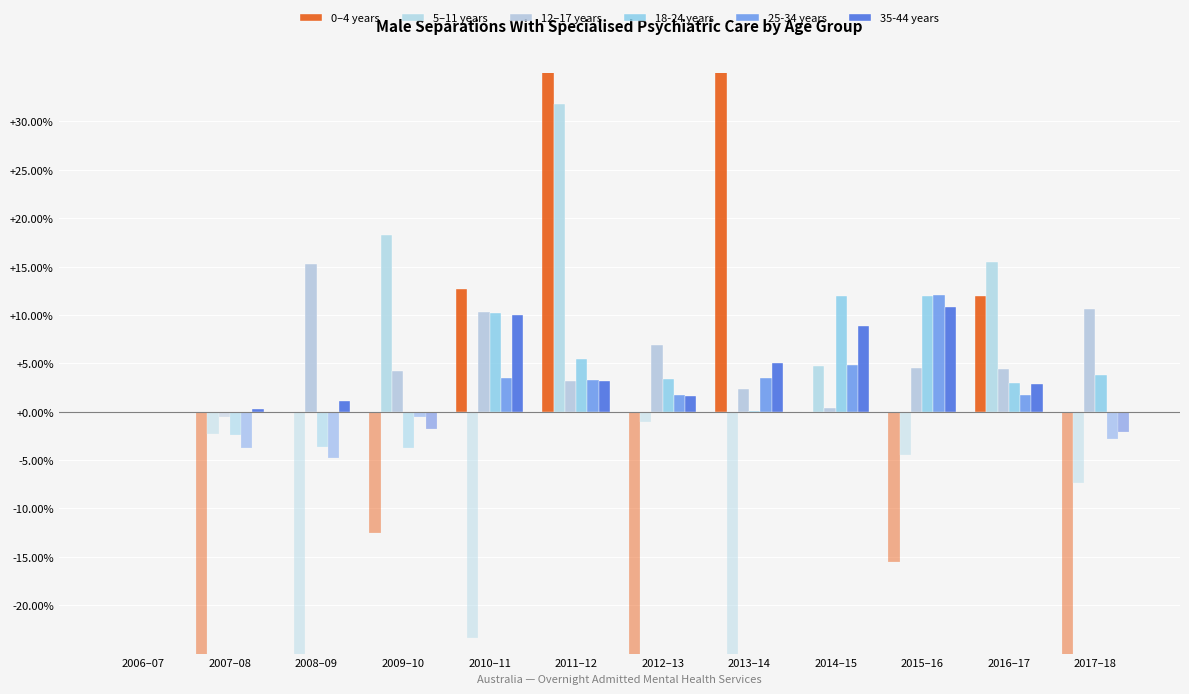

How many values in 12–17 years are below zero?

1